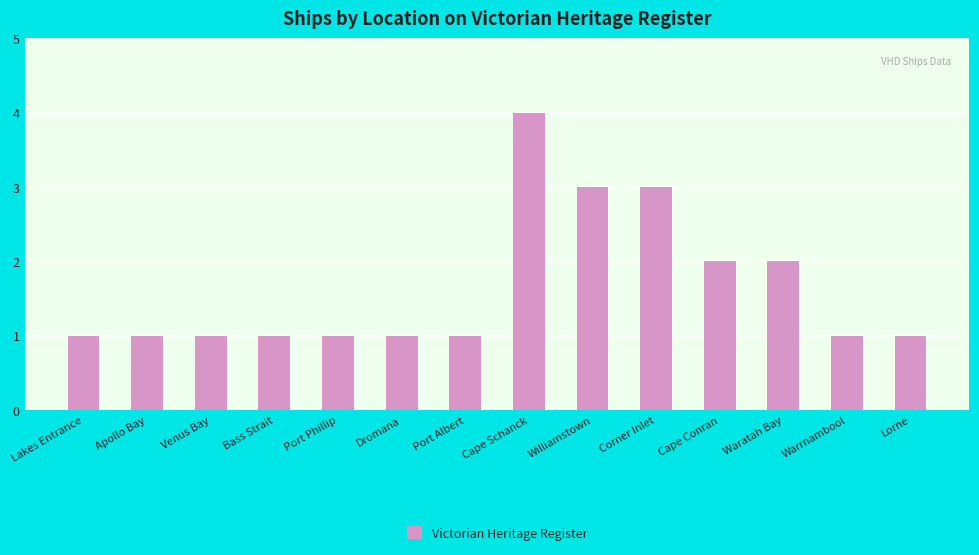

Reading left to right, extract all data points from this chart.

1	1	1	1	1	1	1	4	3	3	2	2	1	1